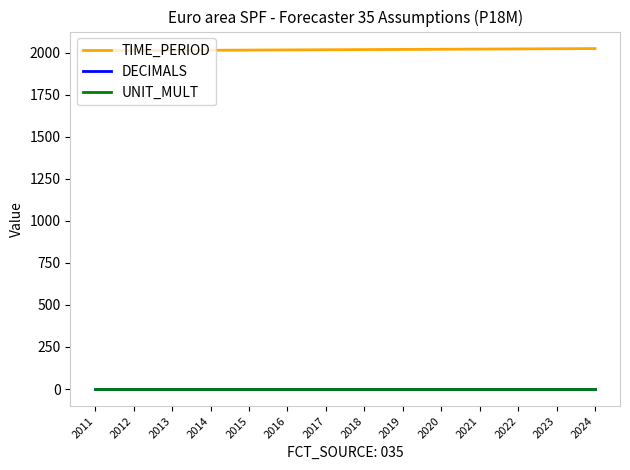

True or false: TIME_PERIOD and UNIT_MULT intersect in this chart.

False